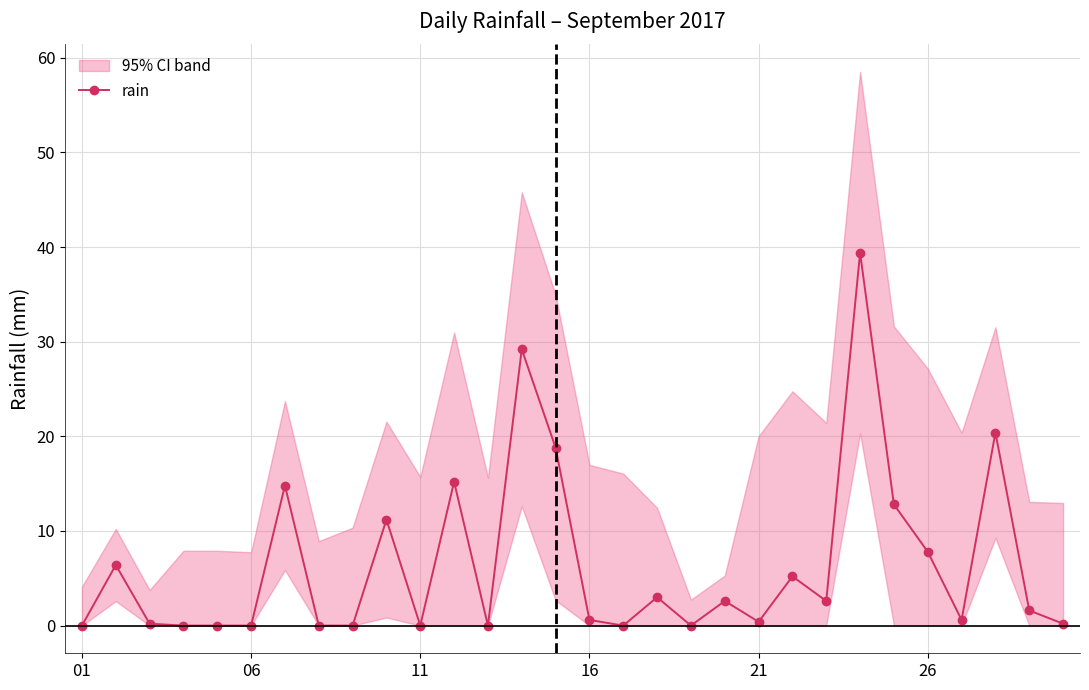

What is the maximum value for rain?

39.4